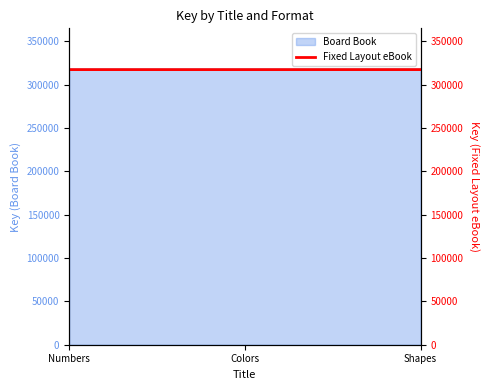

List the labels in order of value, largest first.

Shapes, Numbers, Colors